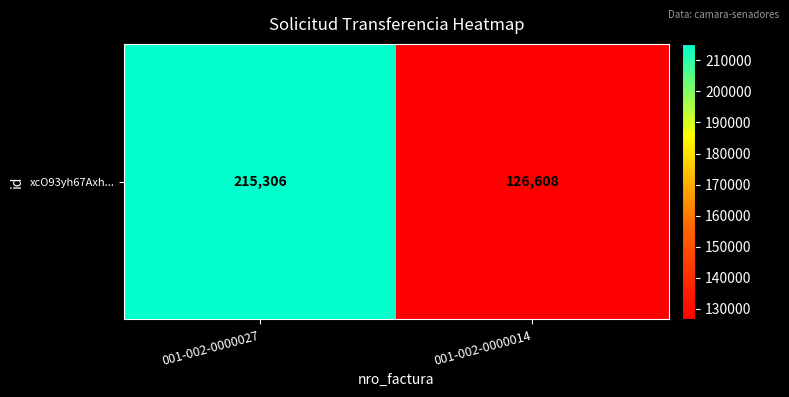

Which category has the lowest value across all series?

001-002-0000014